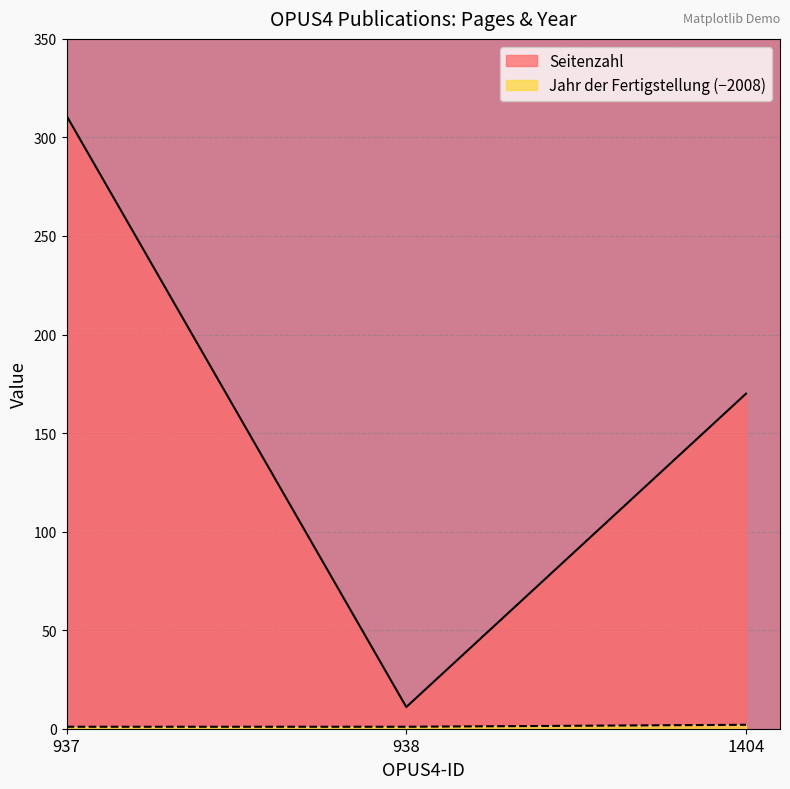

Reading left to right, what are all the values shown in this chart?

Seitenzahl: 311	11	170
Jahr der Fertigstellung: 1	1	2